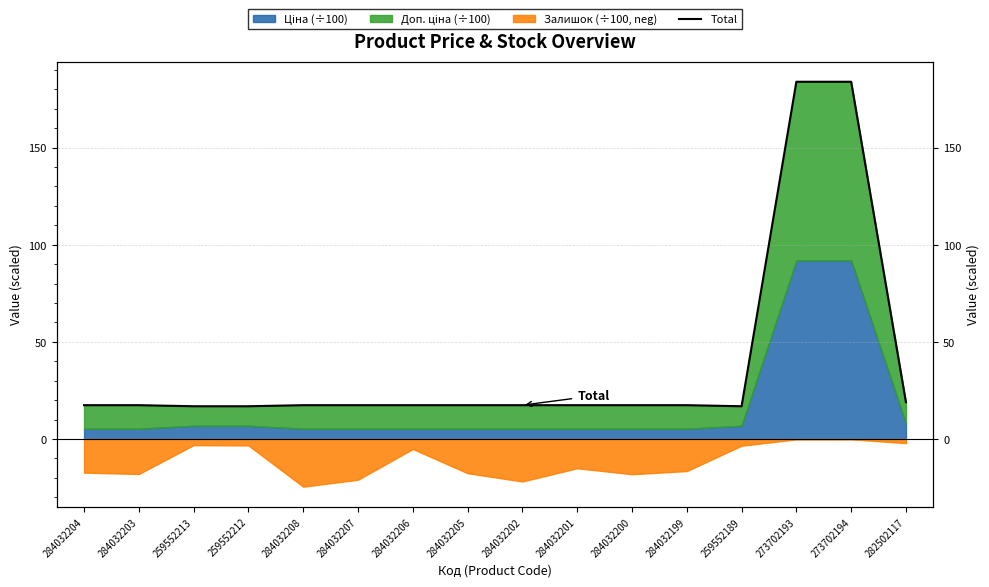

The chart shows a value of 266.8 at 273702194. True or false?

False